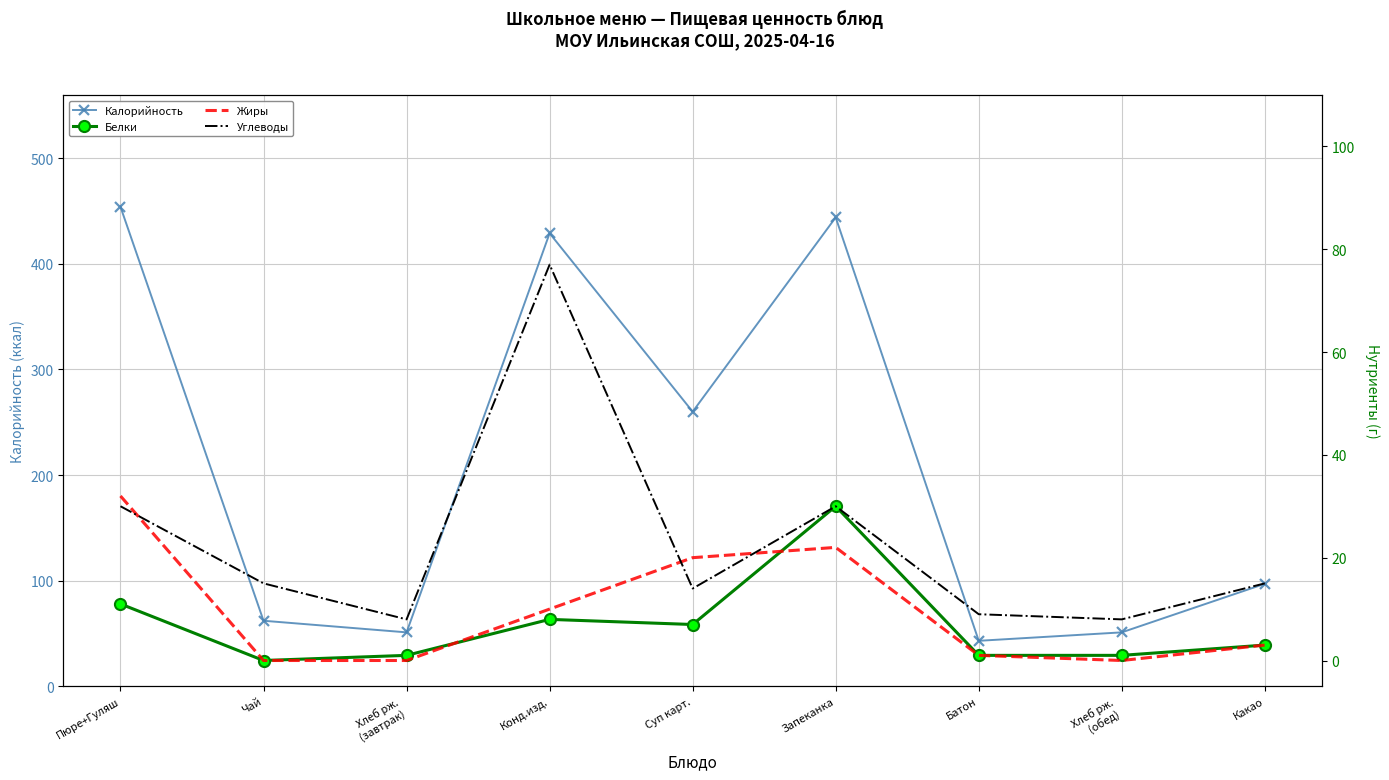

Is it true that Углеводы equals 4 at Какао?

False